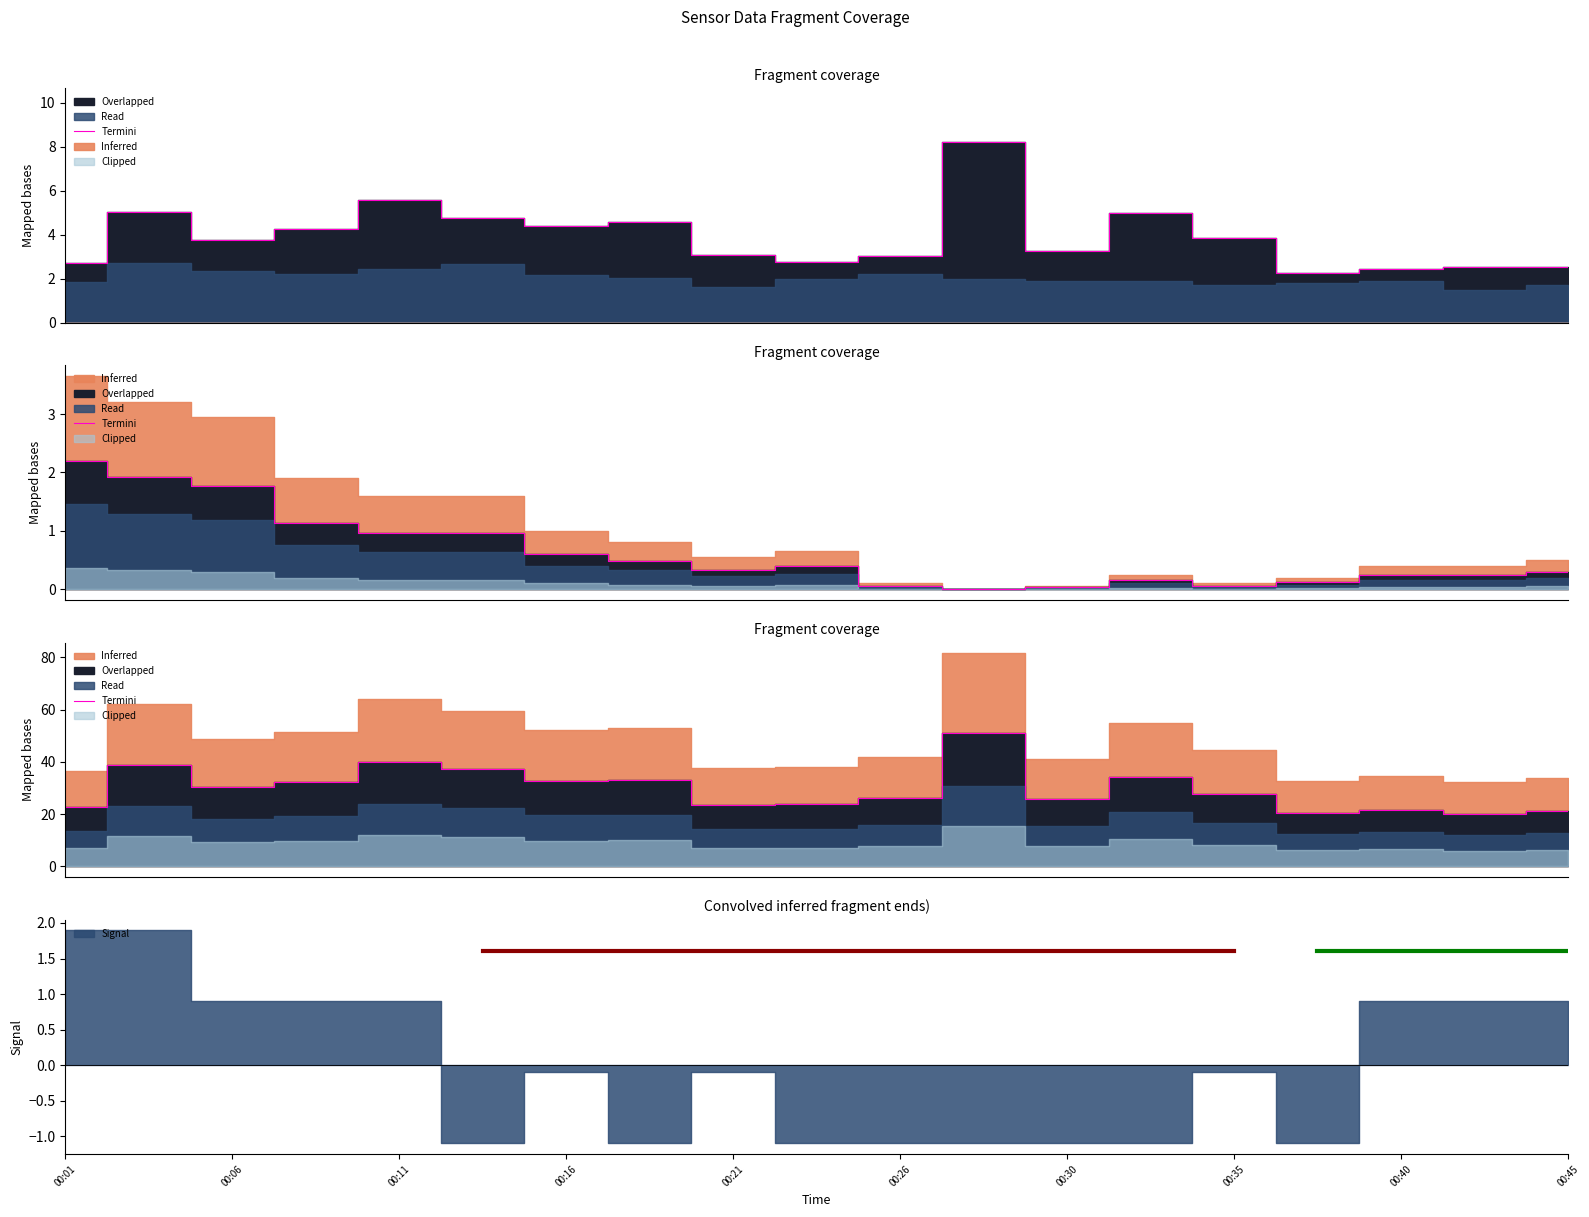

What is the maximum value shown in the chart?

51.0